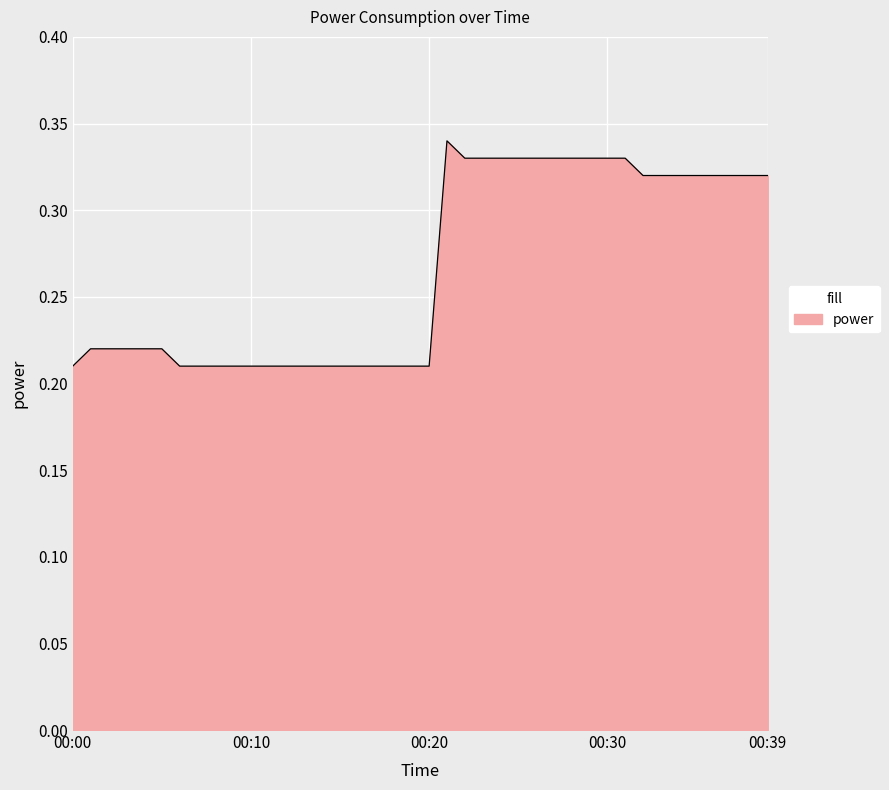

How many lines are shown in the chart?

1